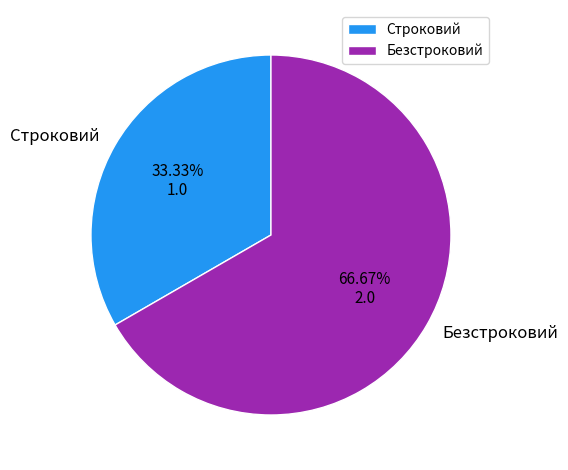

The Безстроковий slice represents 57% of the pie. True or false?

False